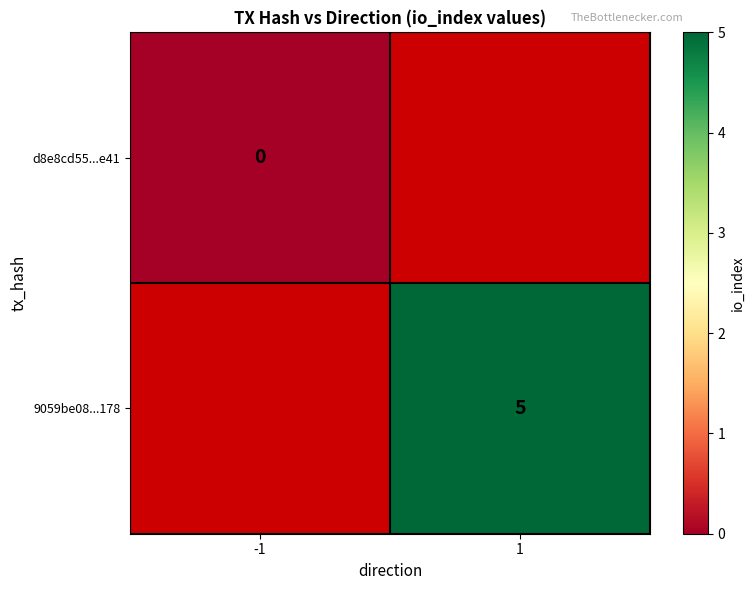

True or false: 9059be08...178 has a value of 5 at 1.

True